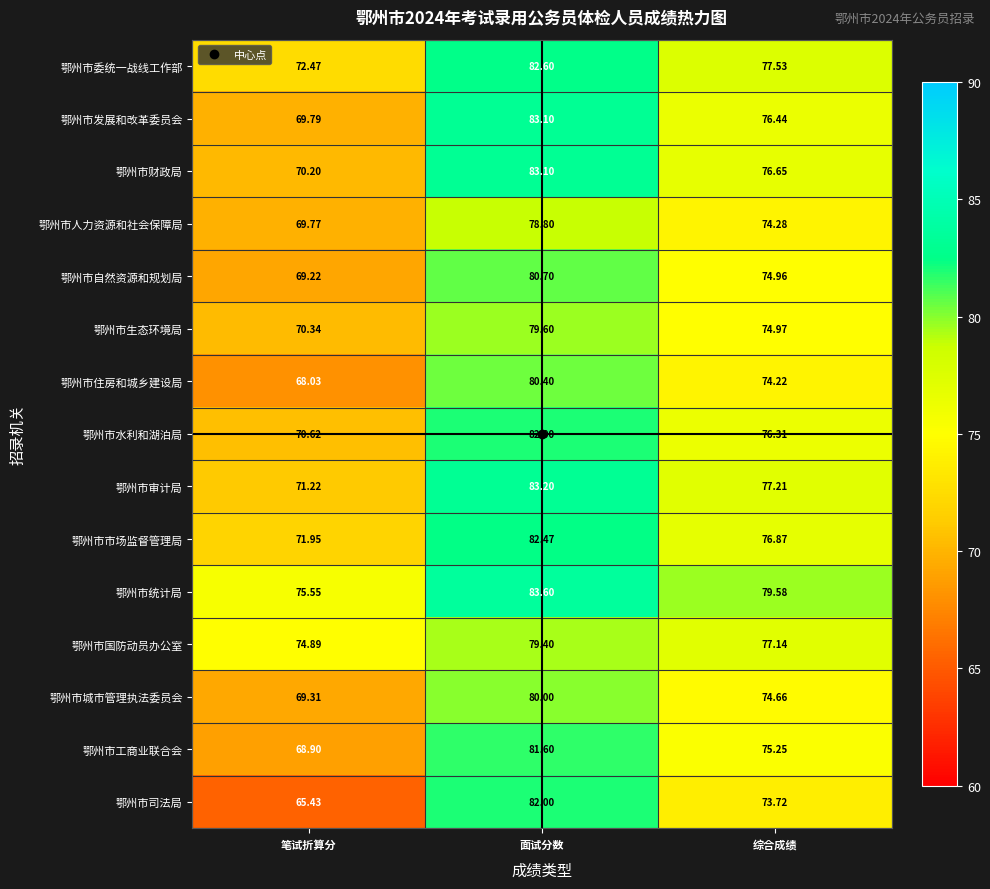

Rank the categories by 鄂州市自然资源和规划局 value from highest to lowest.

面试分数, 综合成绩, 笔试折算分